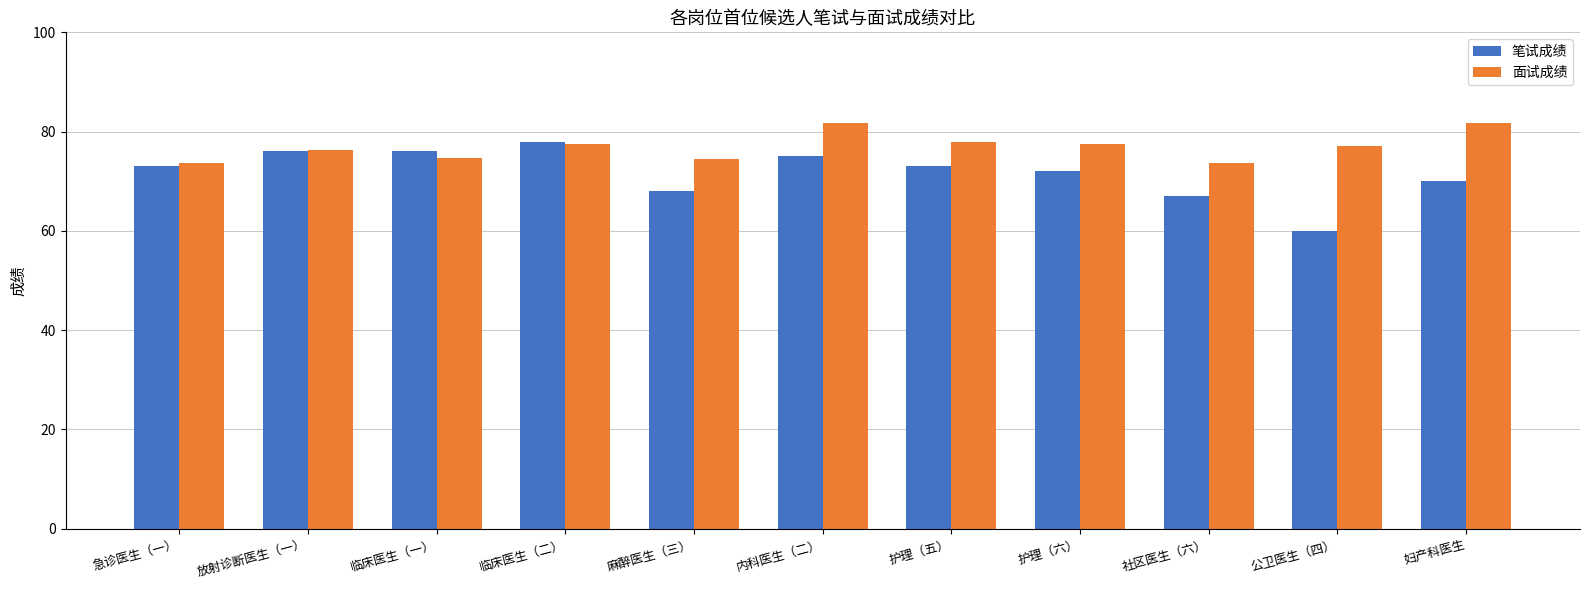

List the series in order of their overall mean, lowest first.

笔试成绩, 面试成绩